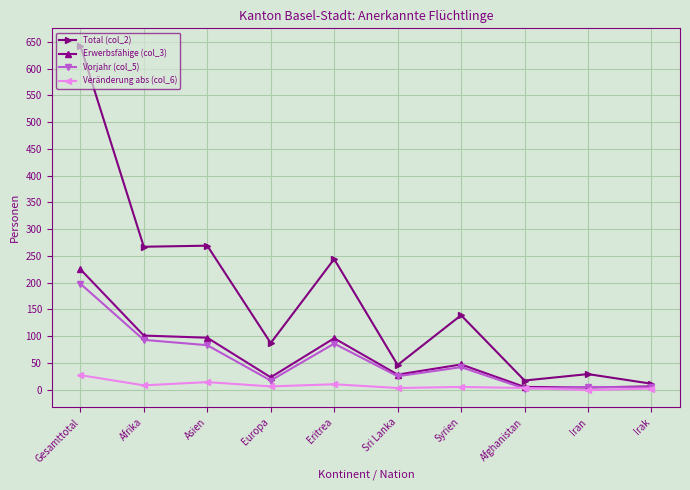

What is the label of the 1st point from the right?

Irak